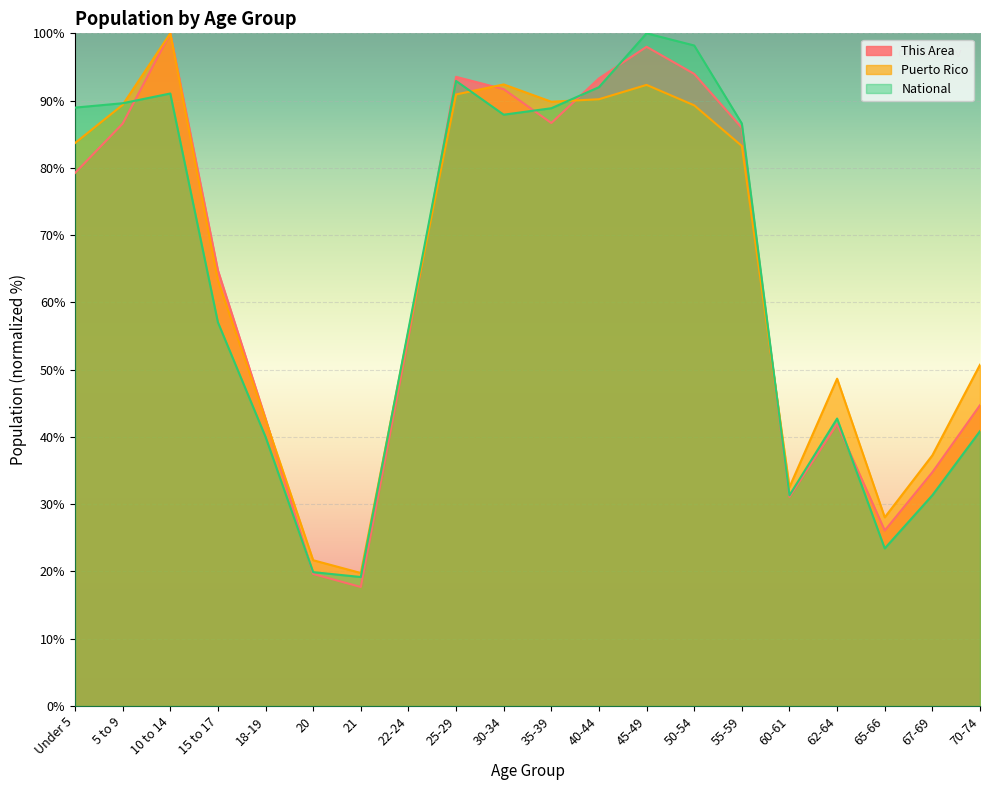

Where is Puerto Rico nearest to the value 59?

22-24